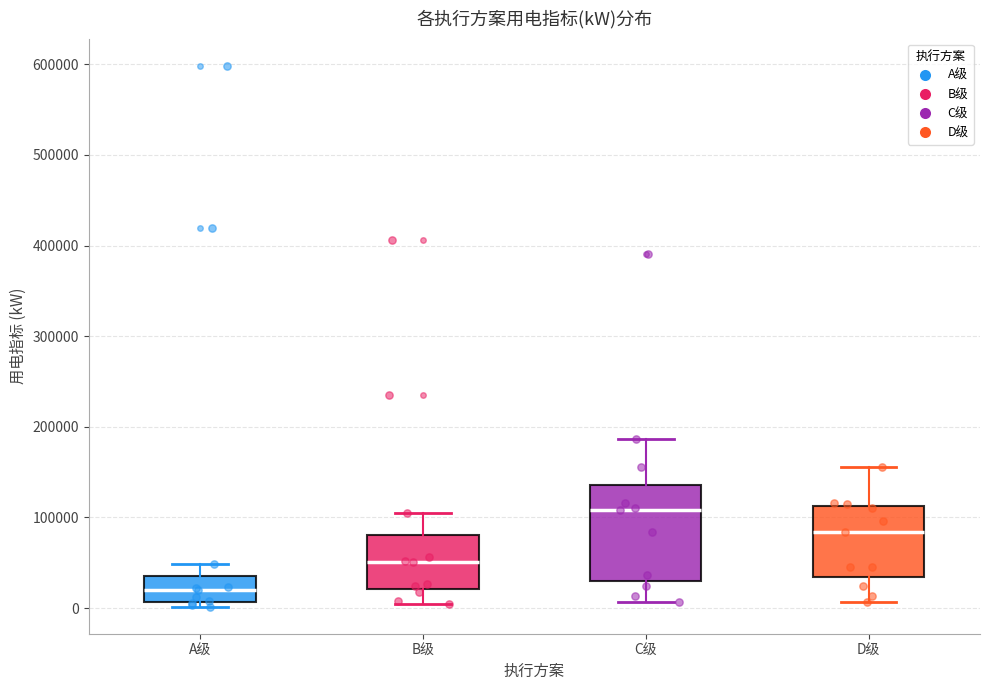

Reading left to right, transcribe this box plot: for each box, give where its median line is, the range the box spans, and where its two whiskers end, as read against the y-axis. The values are not printed on the chart, so give them approximately, as read against the axis.

A级: median 20000, box 10000 to 40000, whiskers 0 to 50000
B级: median 50000, box 20000 to 80000, whiskers 0 to 100000
C级: median 110000, box 30000 to 140000, whiskers 10000 to 190000
D级: median 80000, box 30000 to 110000, whiskers 10000 to 160000